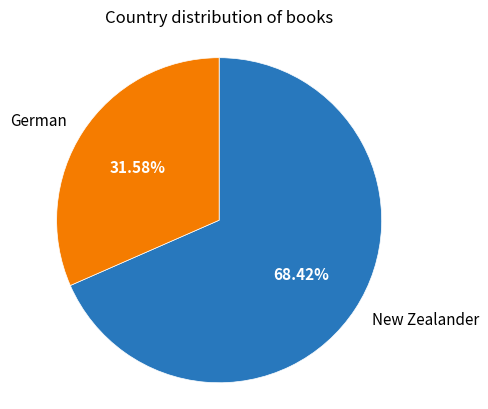

To the nearest percent, what is the combined percentage of German and New Zealander?

100%